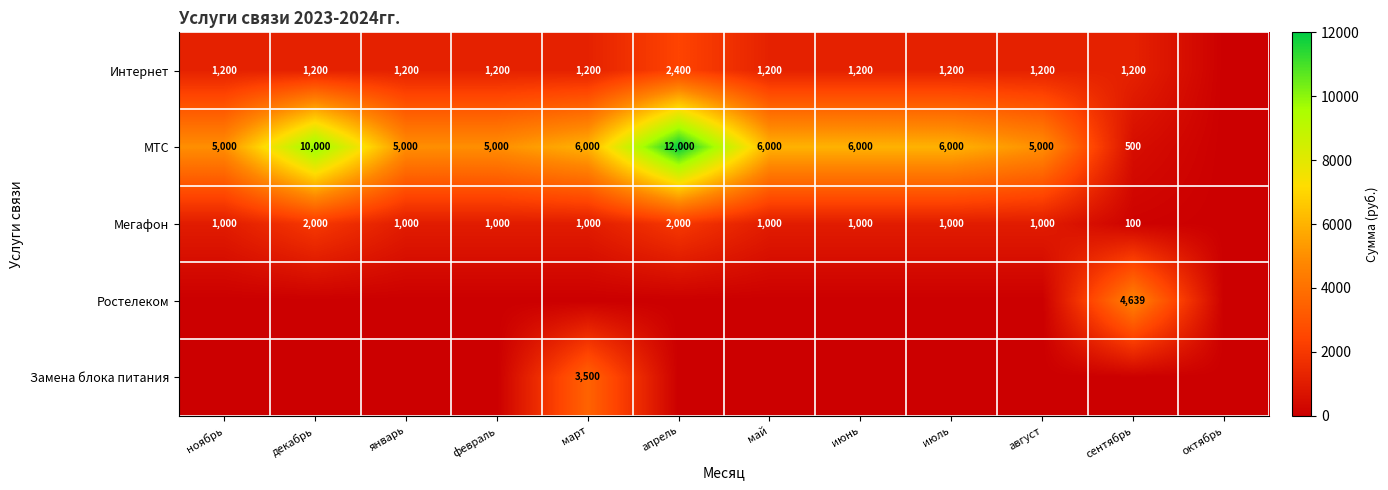

What is the sum of the Интернет values at январь and август?

2400